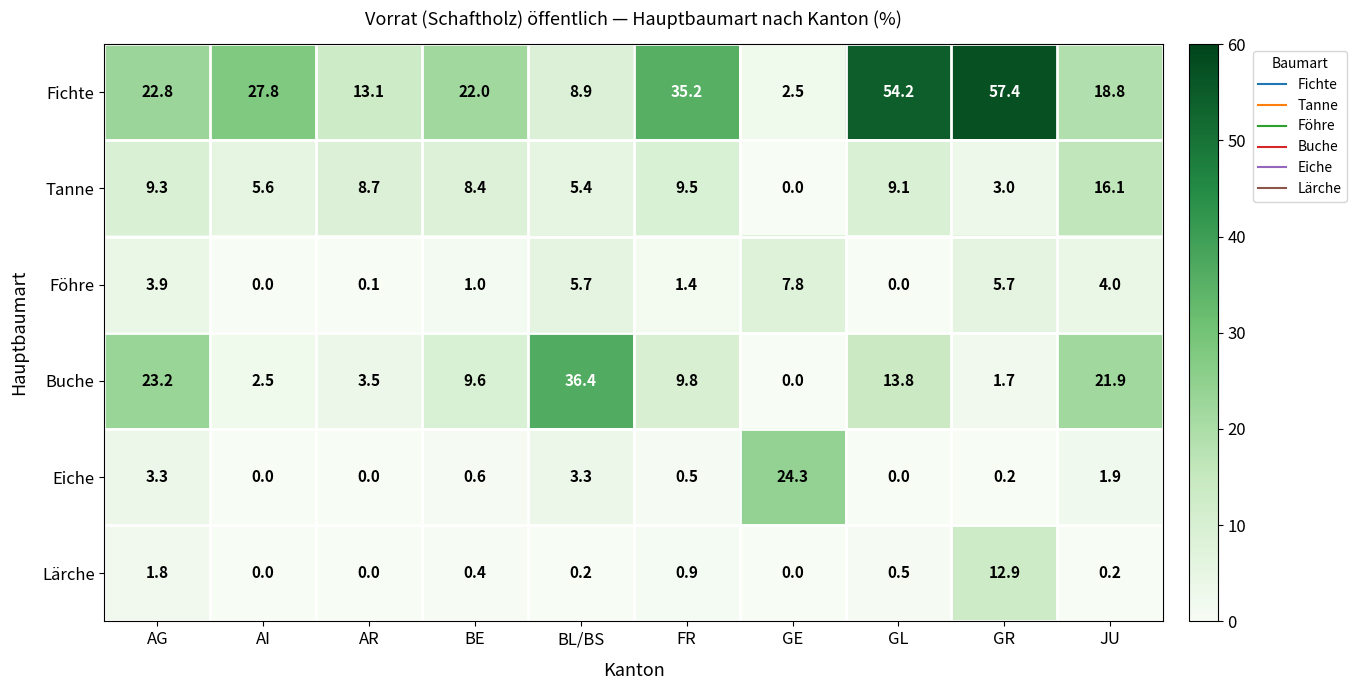

At which category does the chart reach its peak across all series?

GR